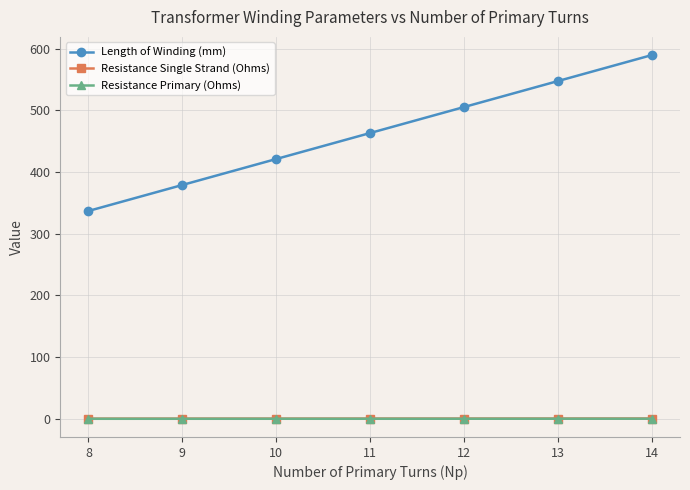

True or false: Length of Winding (mm) and Resistance Primary (Ohms) intersect in this chart.

False